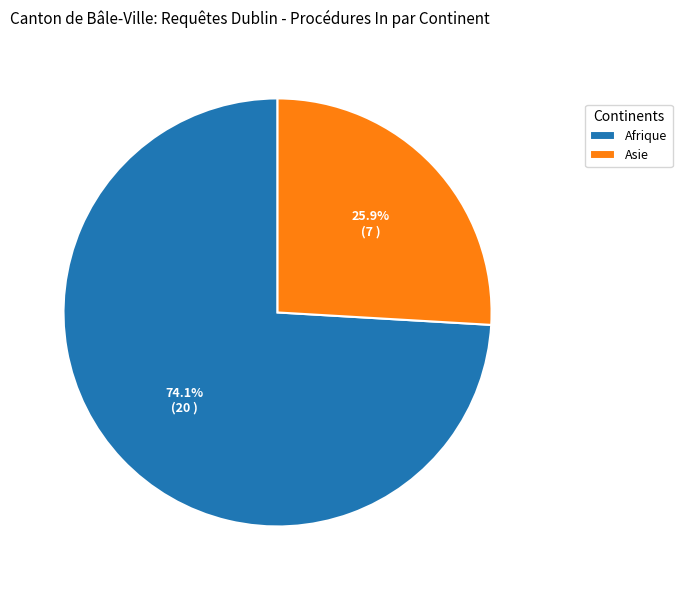

Which slice is the smallest?

Asie